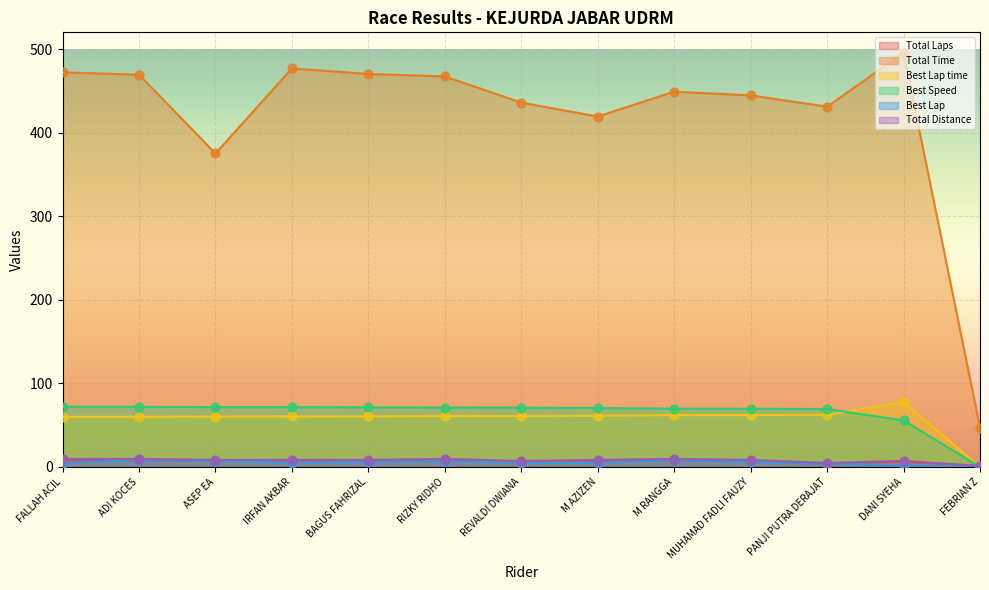

At which category is the sum across all series the highest?

DANI SYEHA